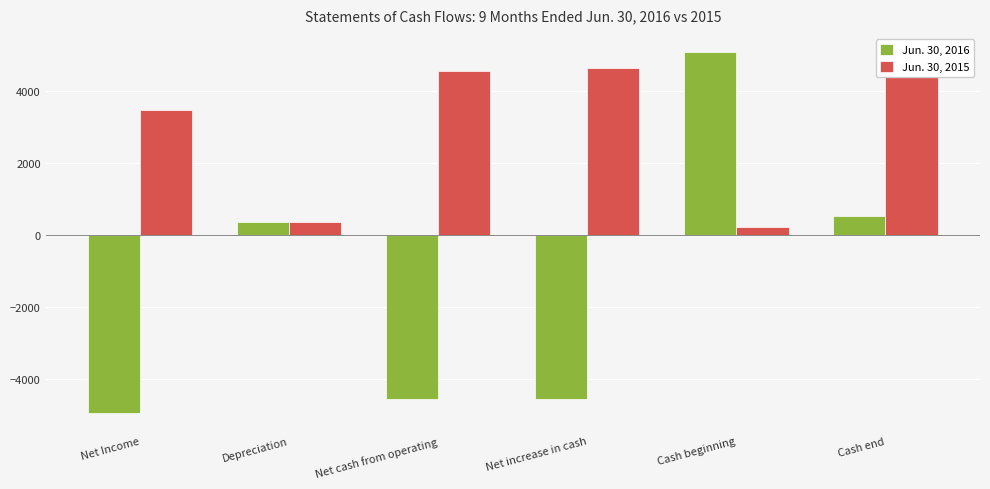

Between Net increase in cash and Cash end, which is larger?

Cash end